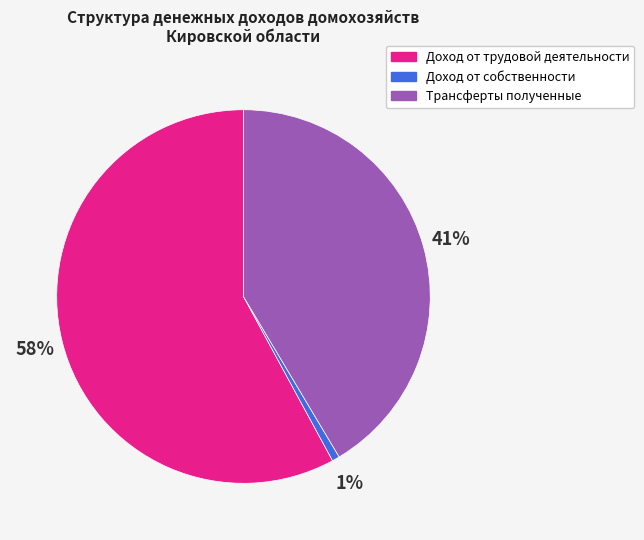

Is there a majority slice in this chart?

Yes